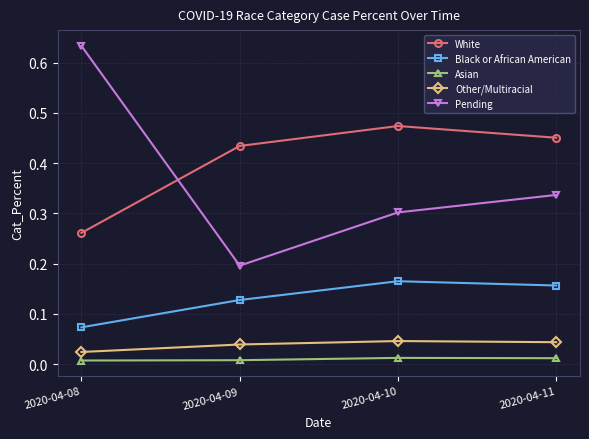

At which label is Pending closest to 0?

2020-04-09